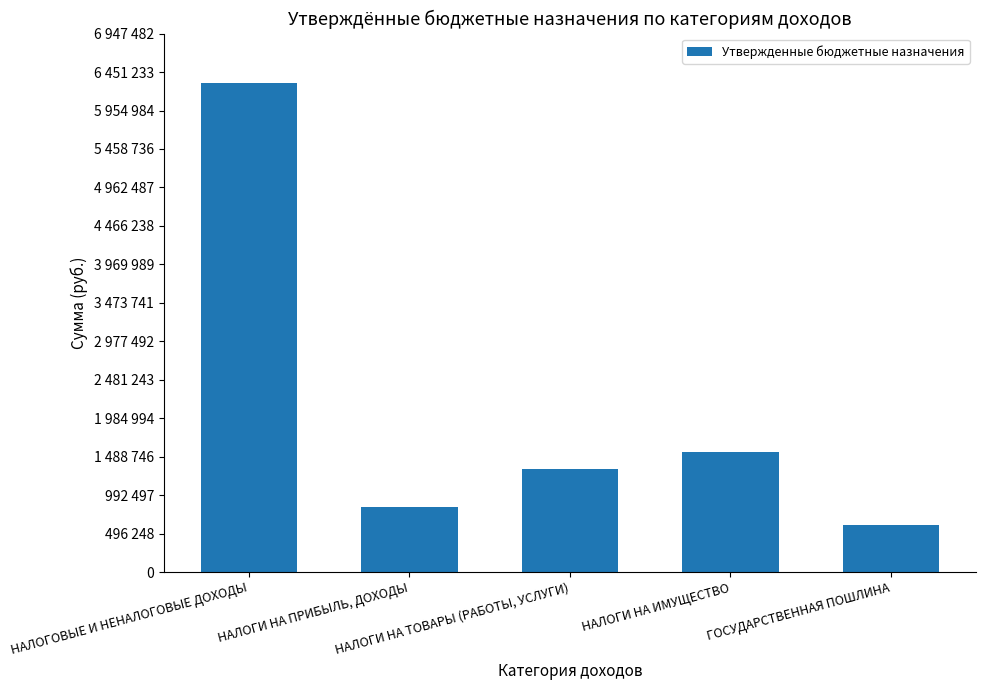

Does the chart contain any negative values?

No